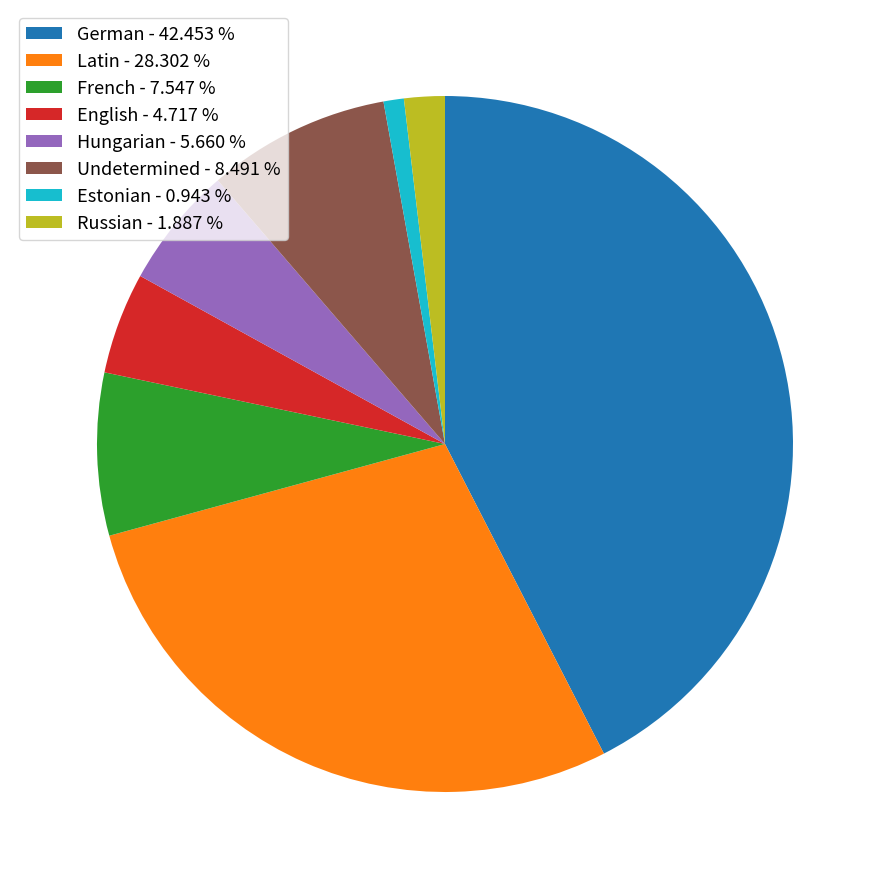

Combined, do Latin - 28.302 % and Estonian - 0.943 % account for over 50%?

No